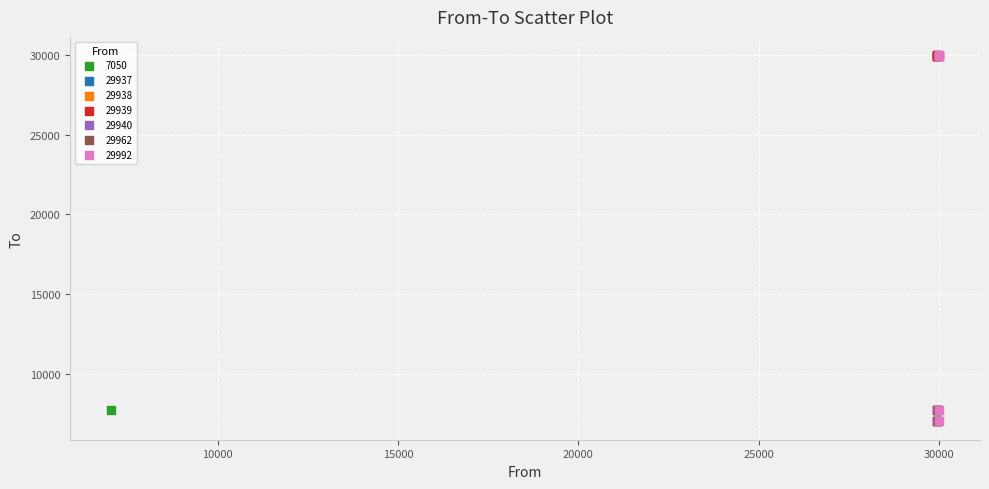

What are all the series names shown in the legend?

7050, 29937, 29938, 29939, 29940, 29962, 29992